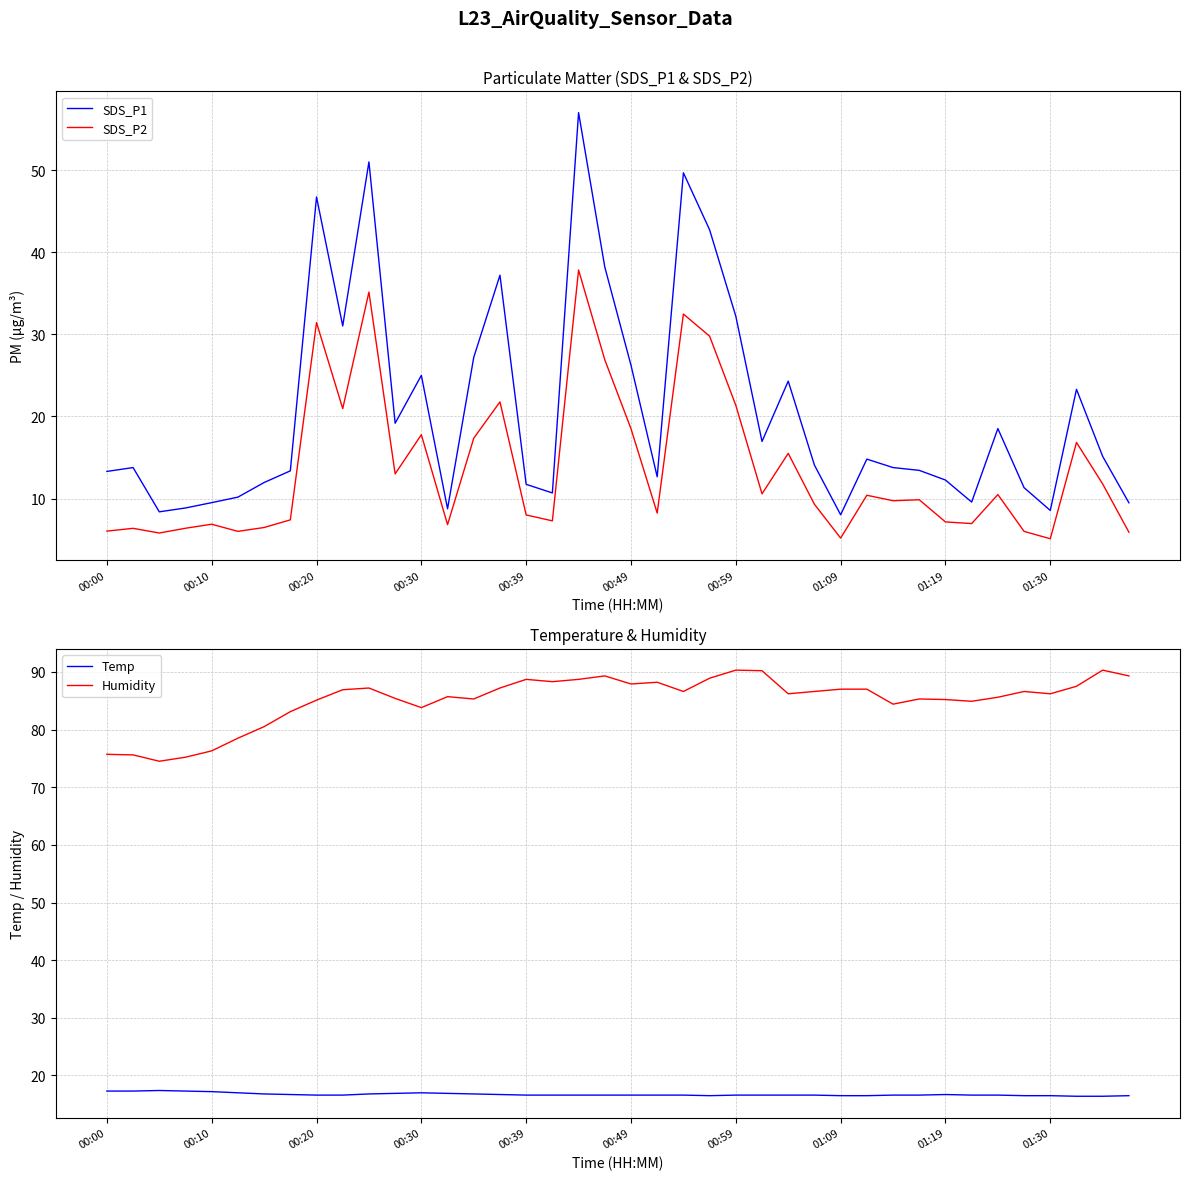

True or false: SDS_P1 and SDS_P2 intersect in this chart.

False